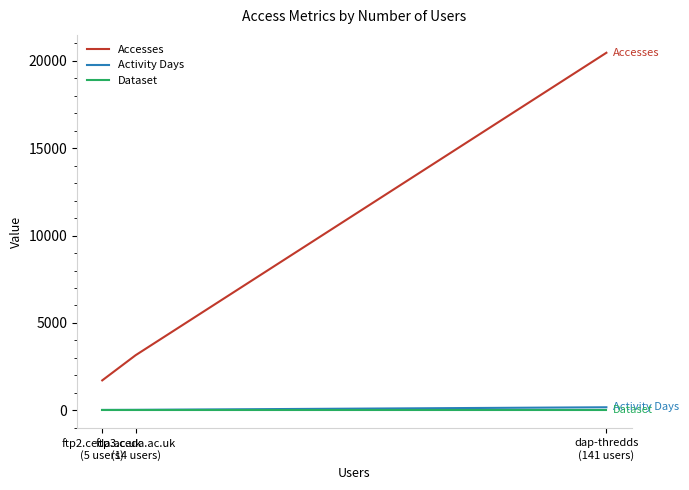

Is it true that Accesses equals 823 at ftp3.ceda.ac.uk
(14 users)?

False